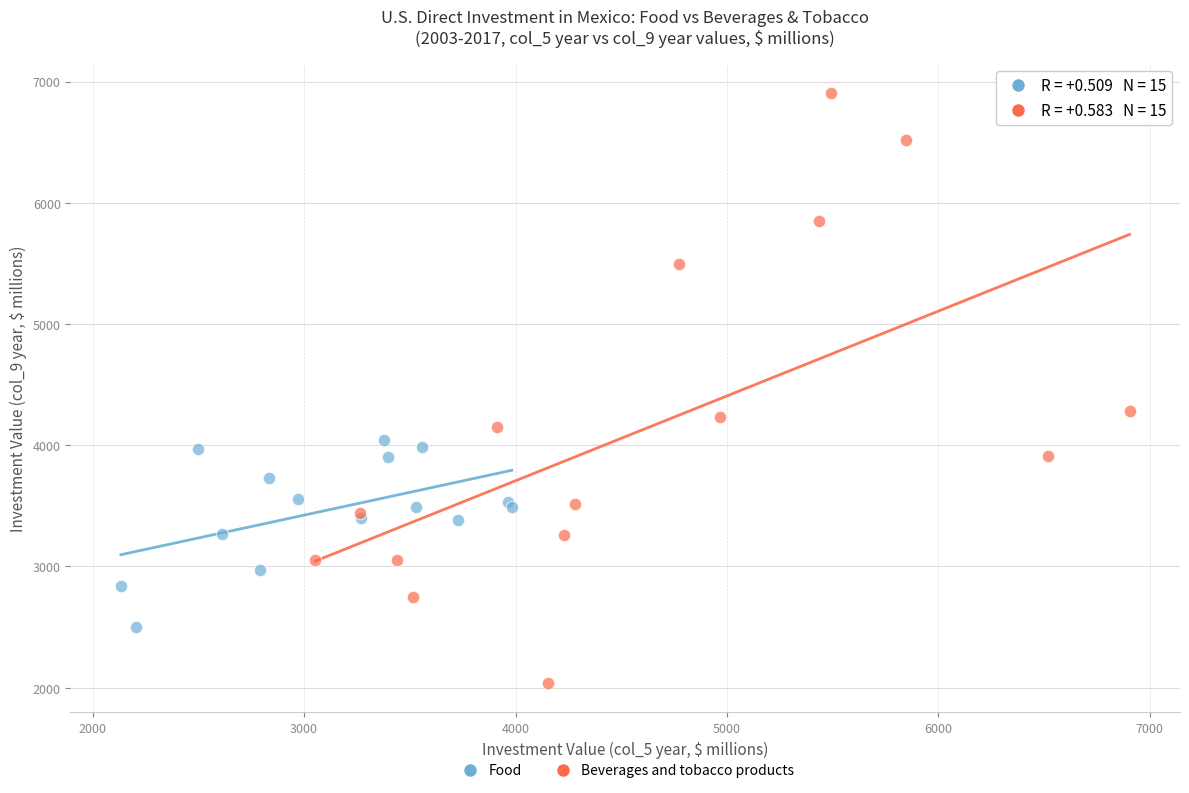

Which series contains the lowest Y value?

Beverages and tobacco products